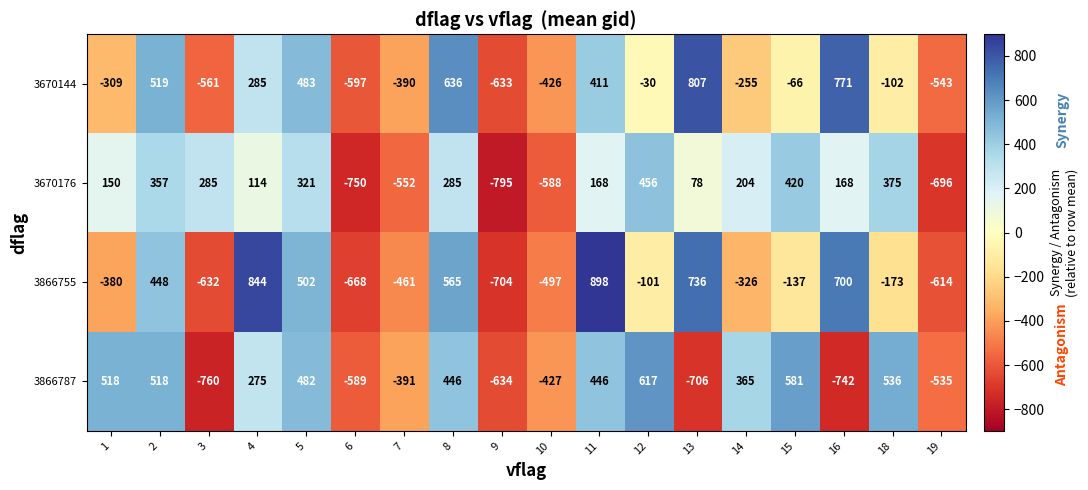

Is the value of 3866787 at 4 greater than the value of 3670176 at 2?

No